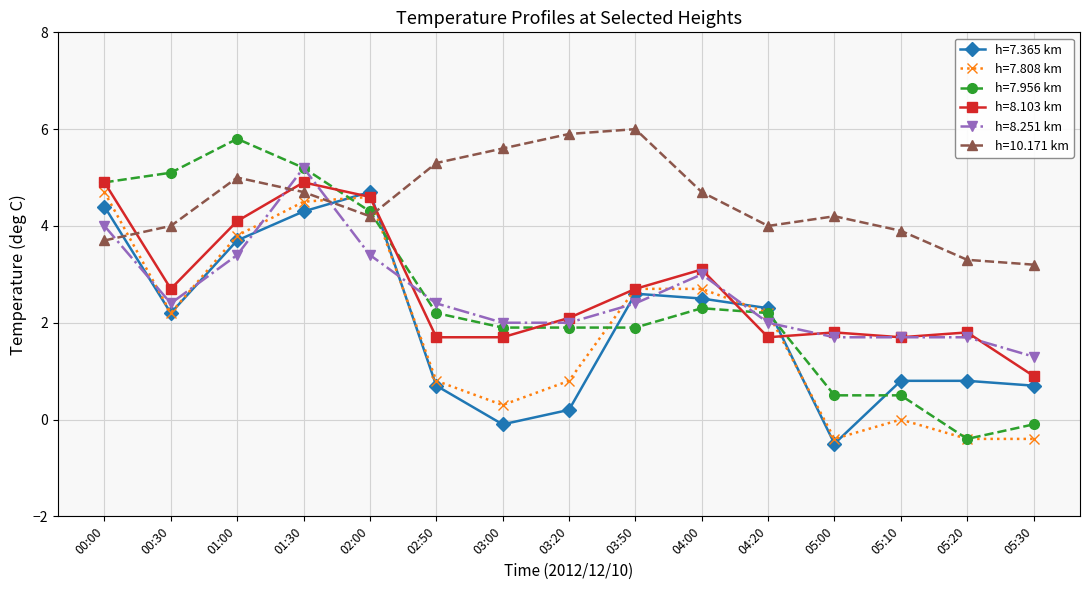

Which series changed the most between 00:30 and 03:00?

h=7.956 km